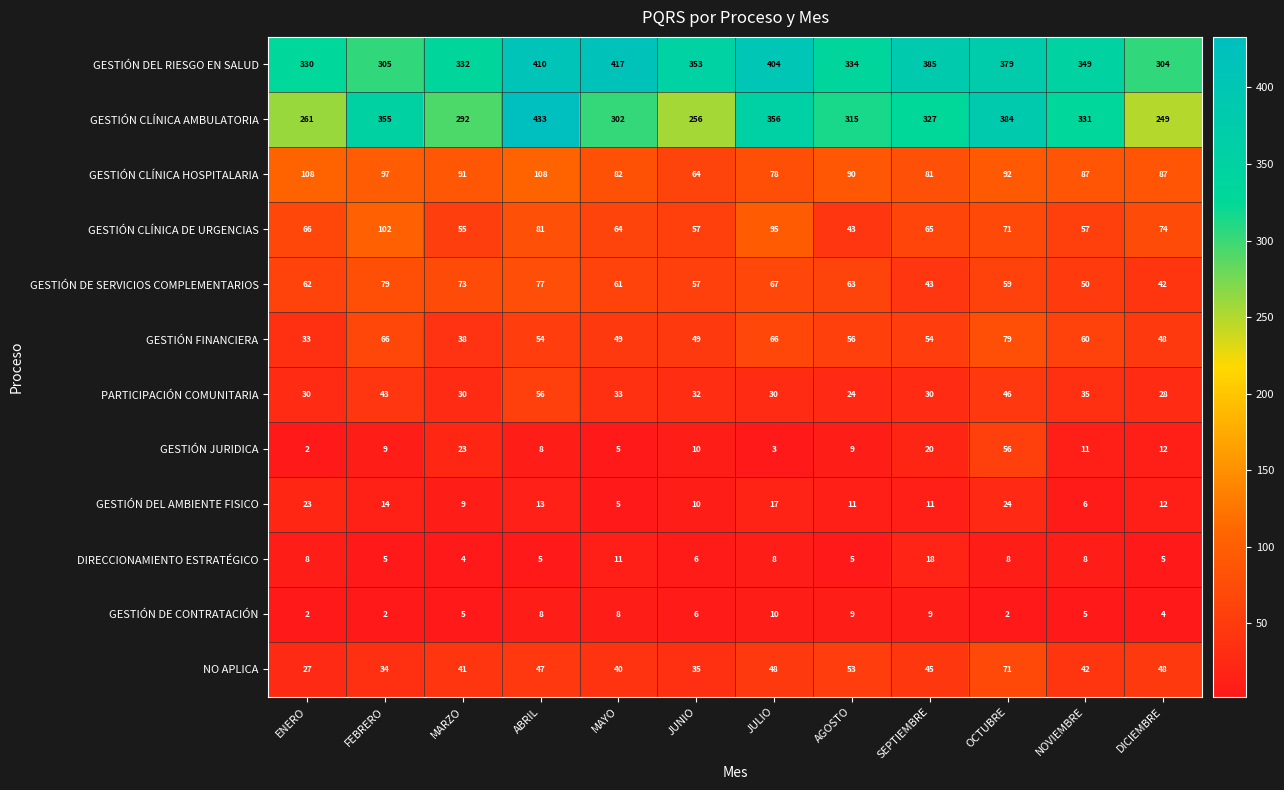

Is it true that DIRECCIONAMIENTO ESTRATÉGICO equals 7 at ABRIL?

False